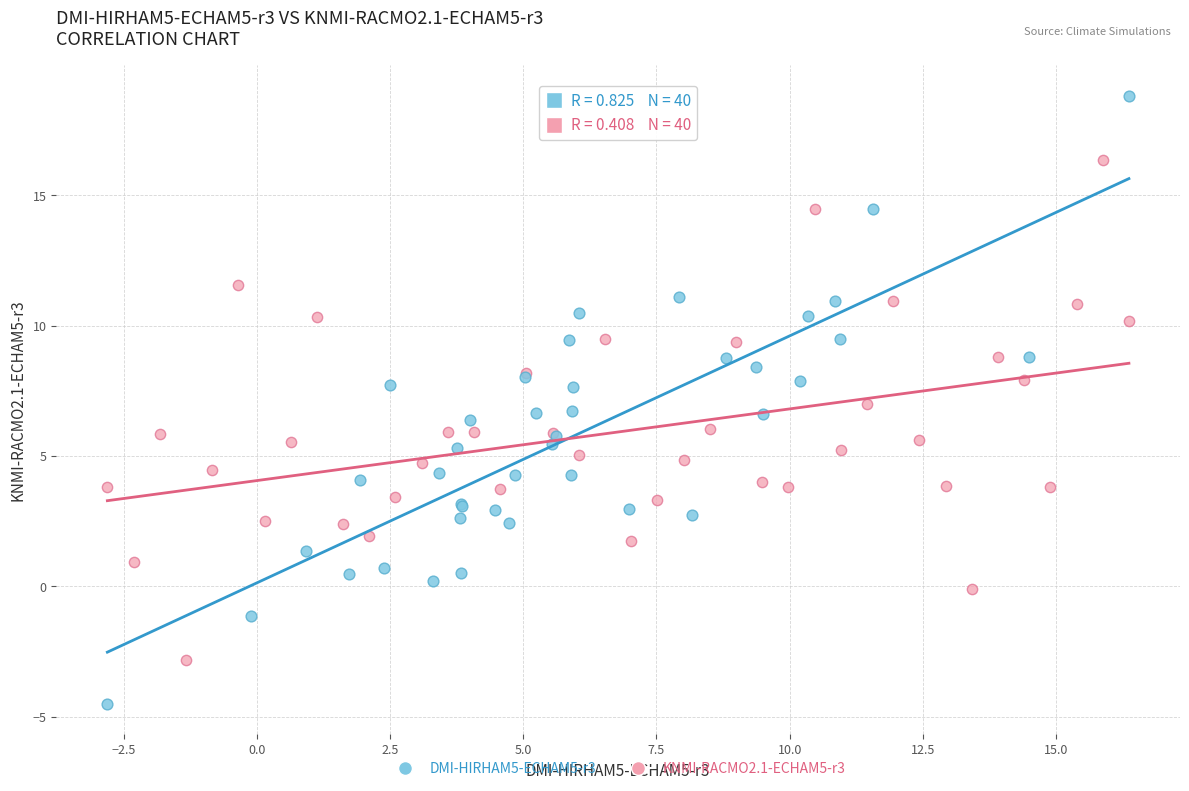

Which series has the widest spread of Y values?

DMI-HIRHAM5-ECHAM5-r3